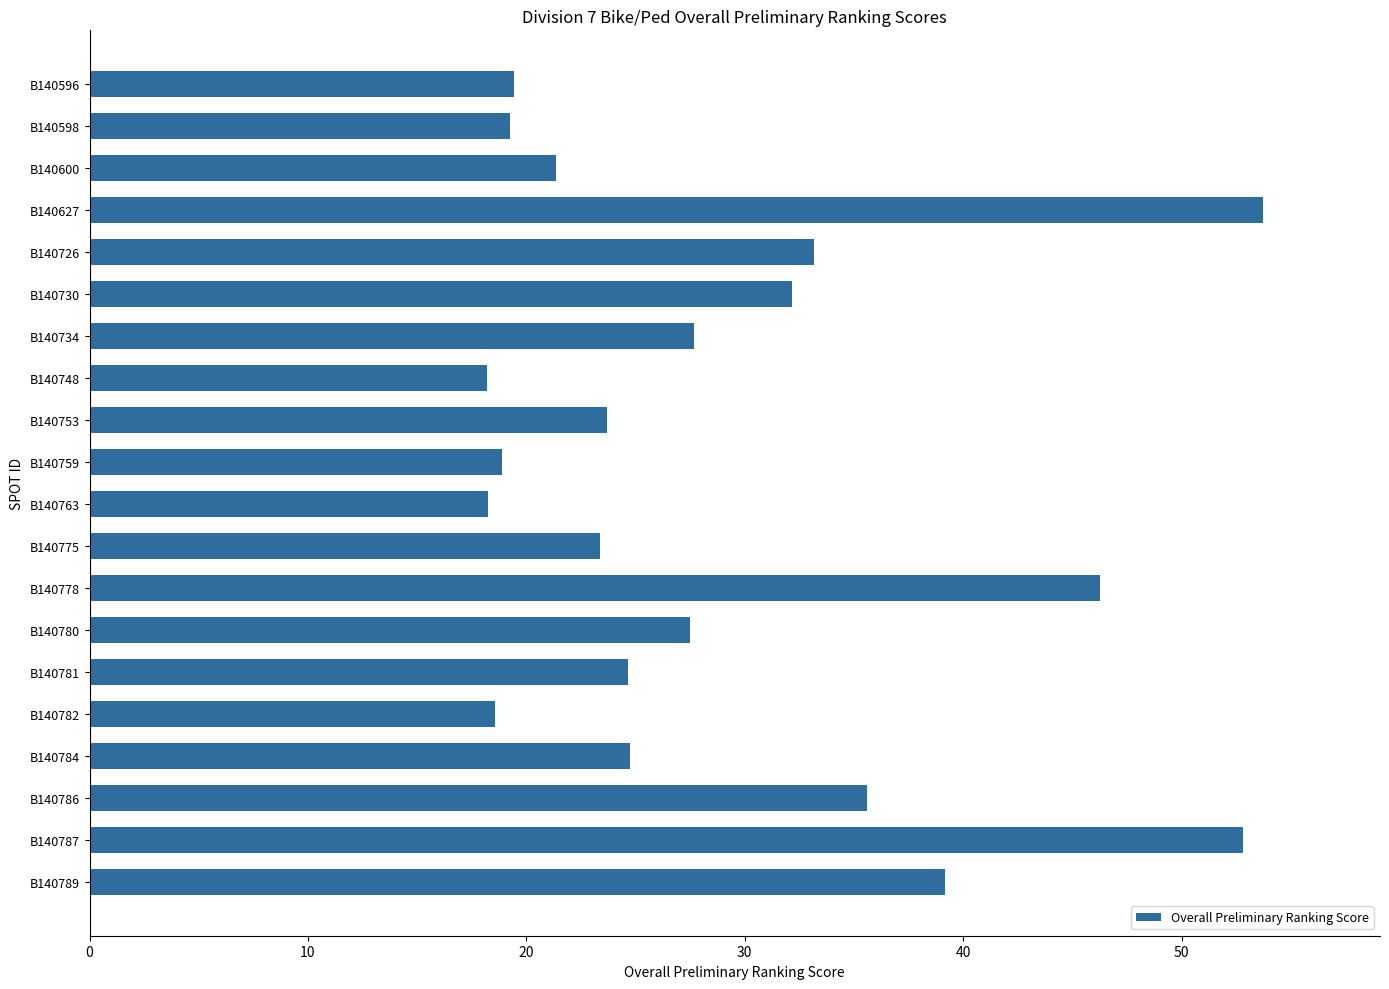

The value at B140782 is 28.5. True or false?

False